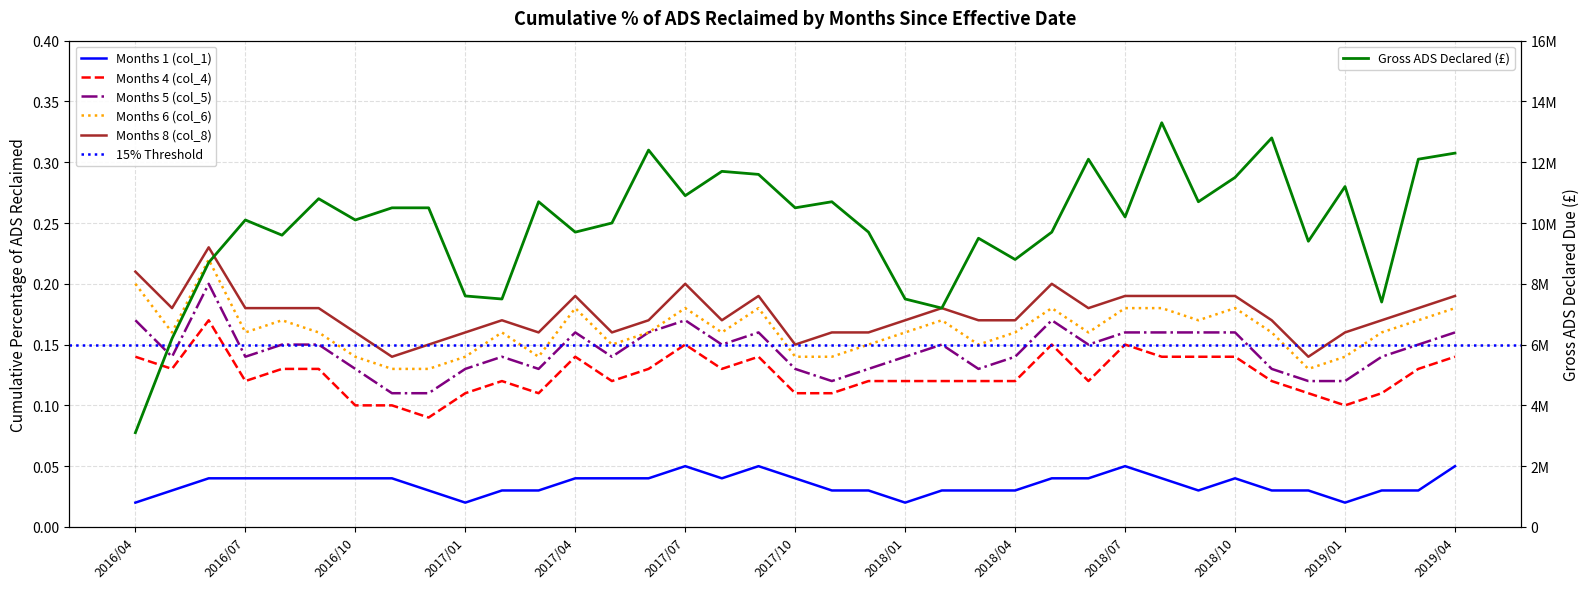

What is the average value of the Months 8 (col_8) series?

0.2